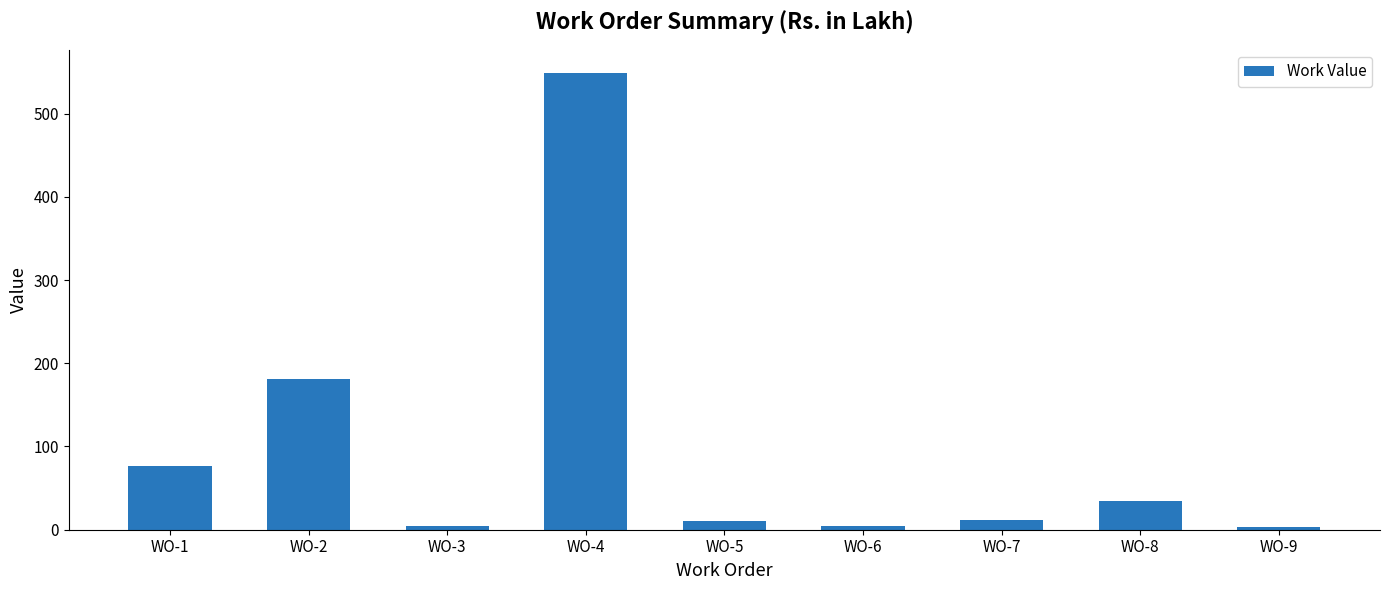

The value at WO-4 is 549.3. True or false?

True